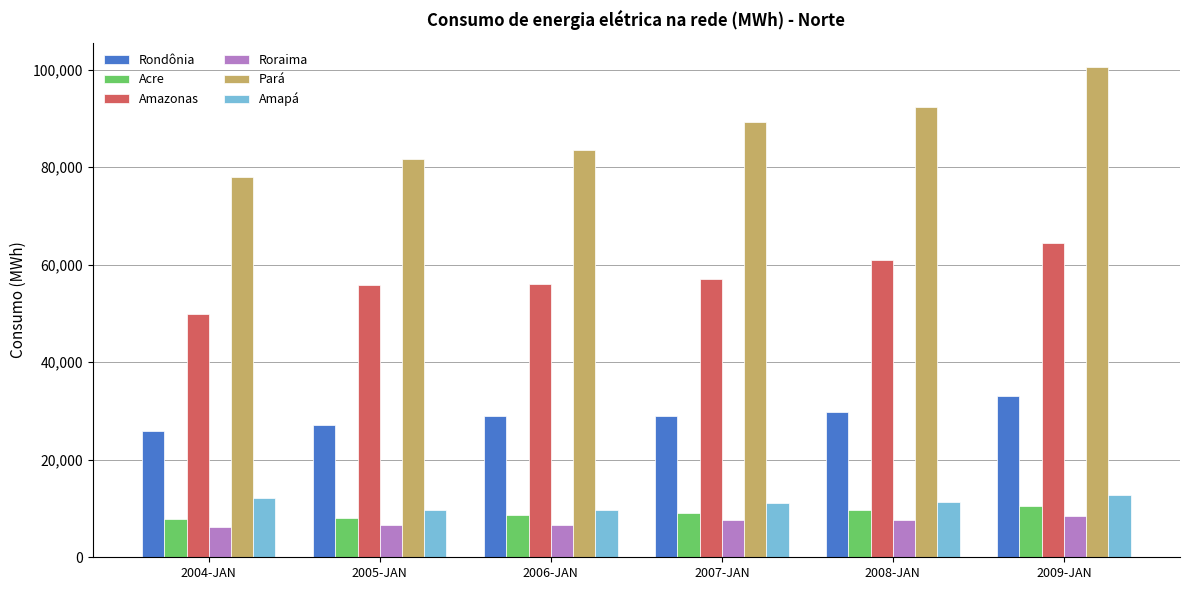

What is the maximum value shown in the chart?

100483.0